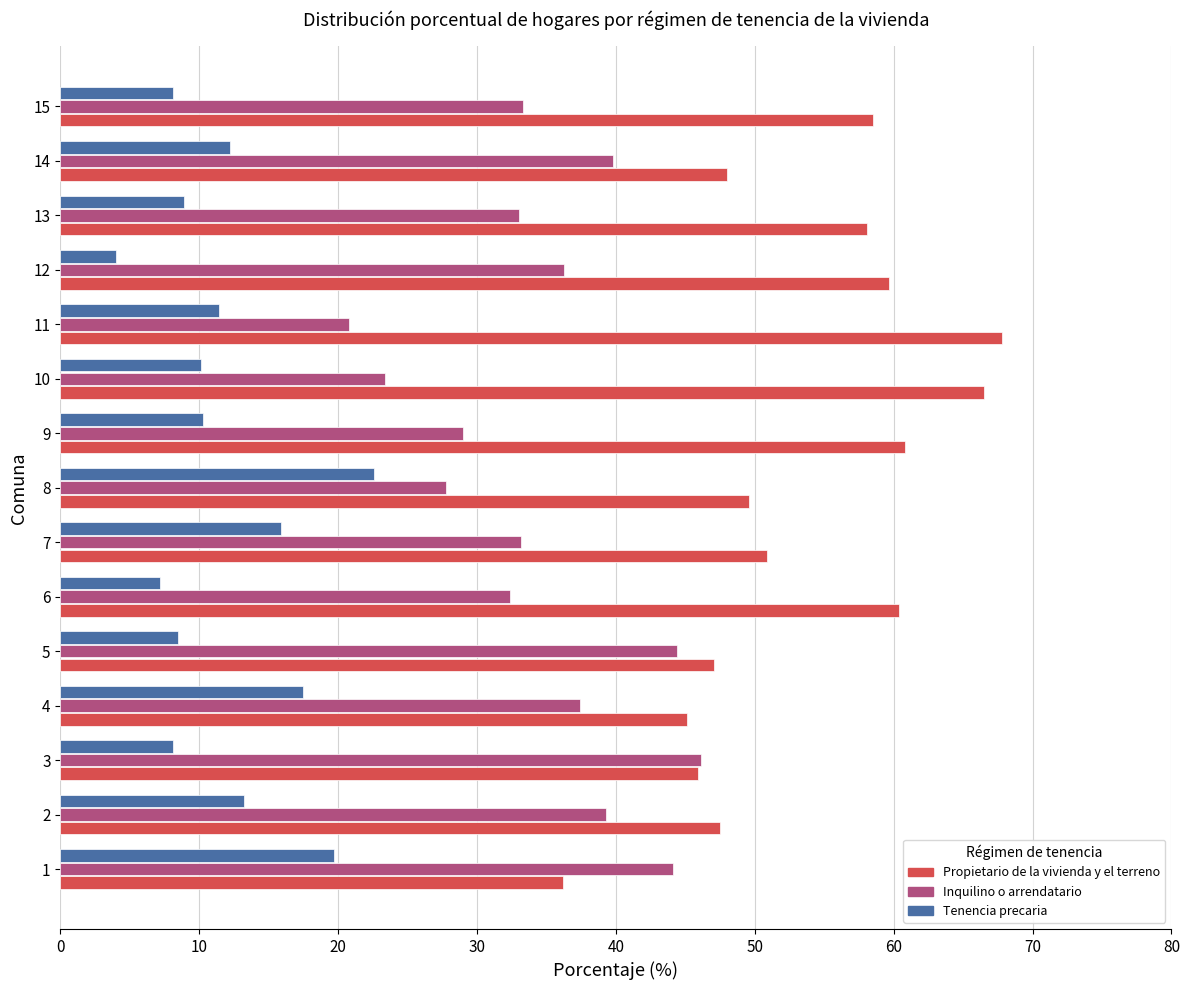

What is the difference between the maximum and minimum values in the Inquilino o arrendatario series?

25.3